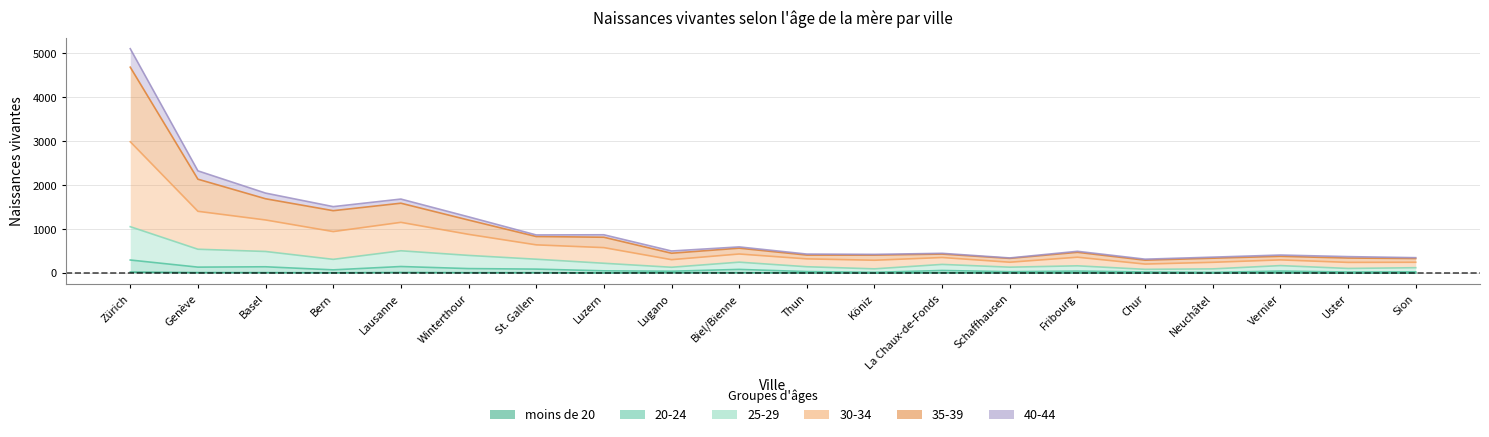

Which has a higher value, Neuchâtel or Winterthour?

Winterthour